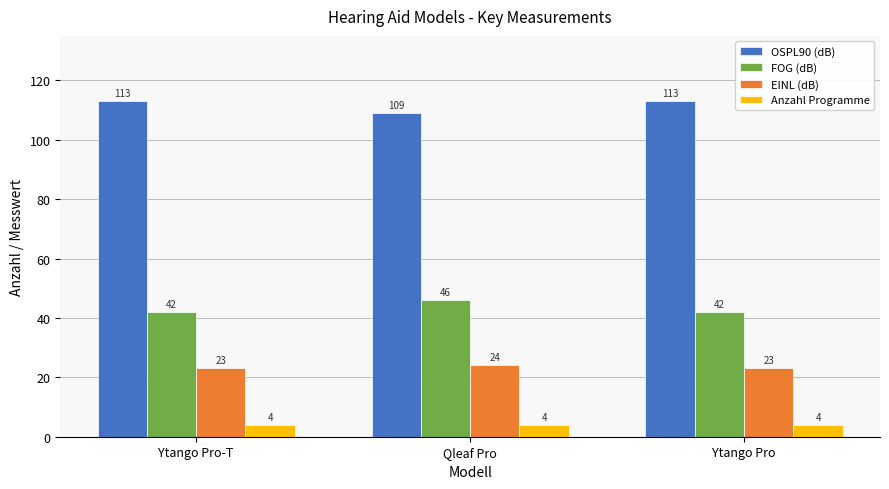

Reading left to right, what are all the values shown in this chart?

OSPL90 (dB): 113	109	113
FOG (dB): 42	46	42
EINL (dB): 23	24	23
Anzahl Programme: 4	4	4